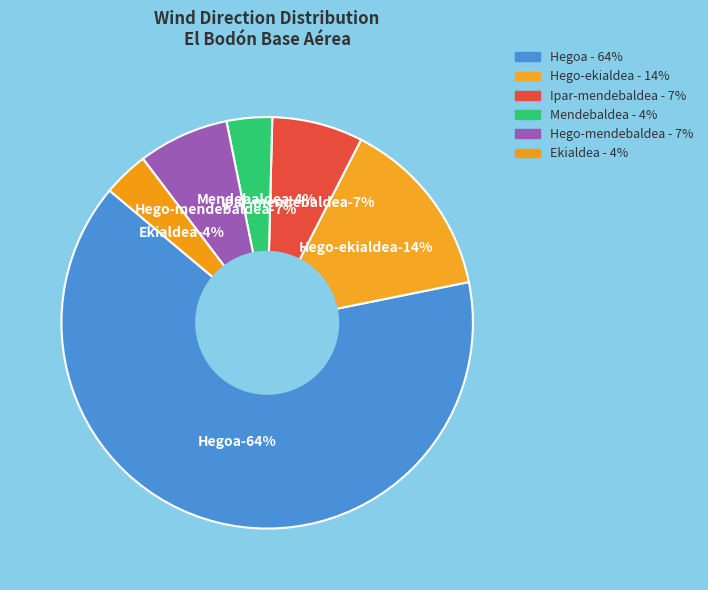

Is there any slice that represents more than half of the pie?

Yes